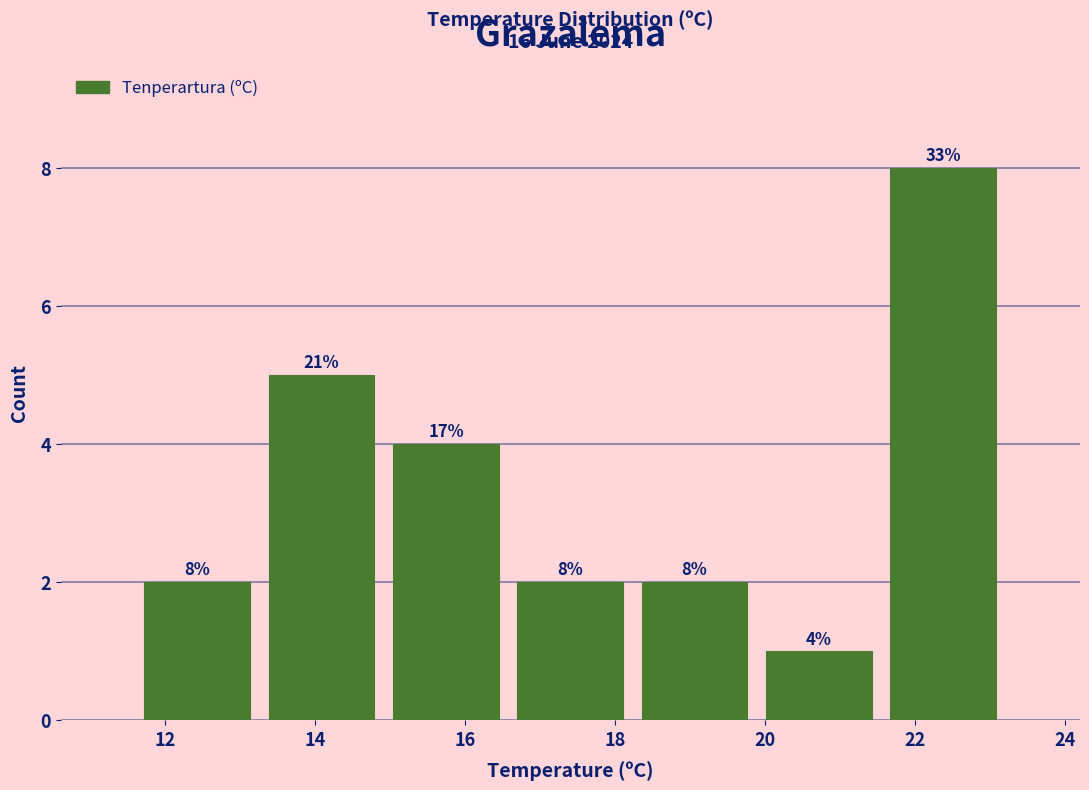

Over which range of the x-axis is the bar tallest?

21.6 to 23.2